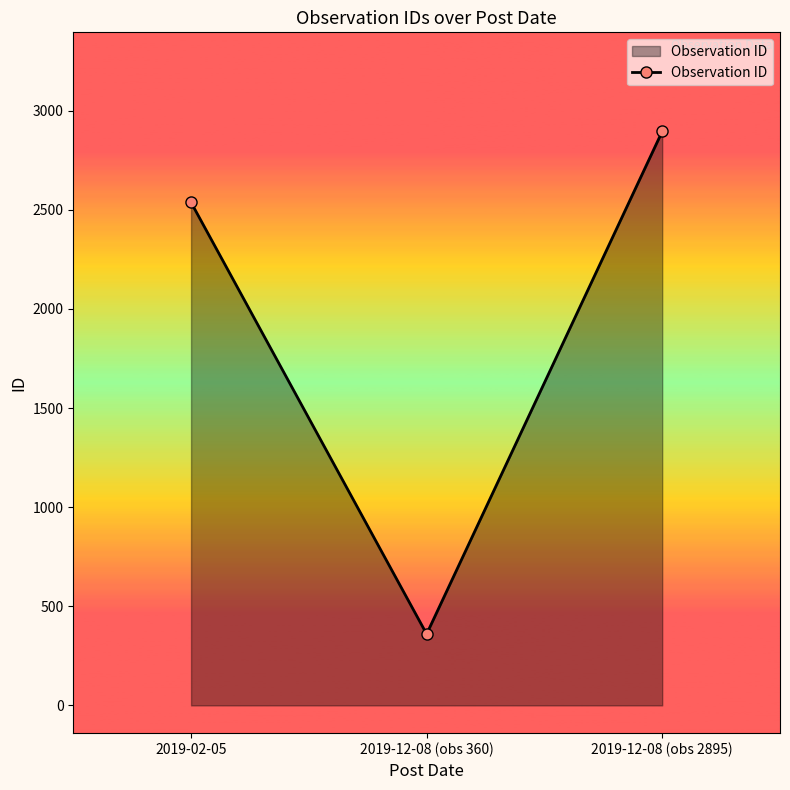

How many distinct data groups are displayed?

1